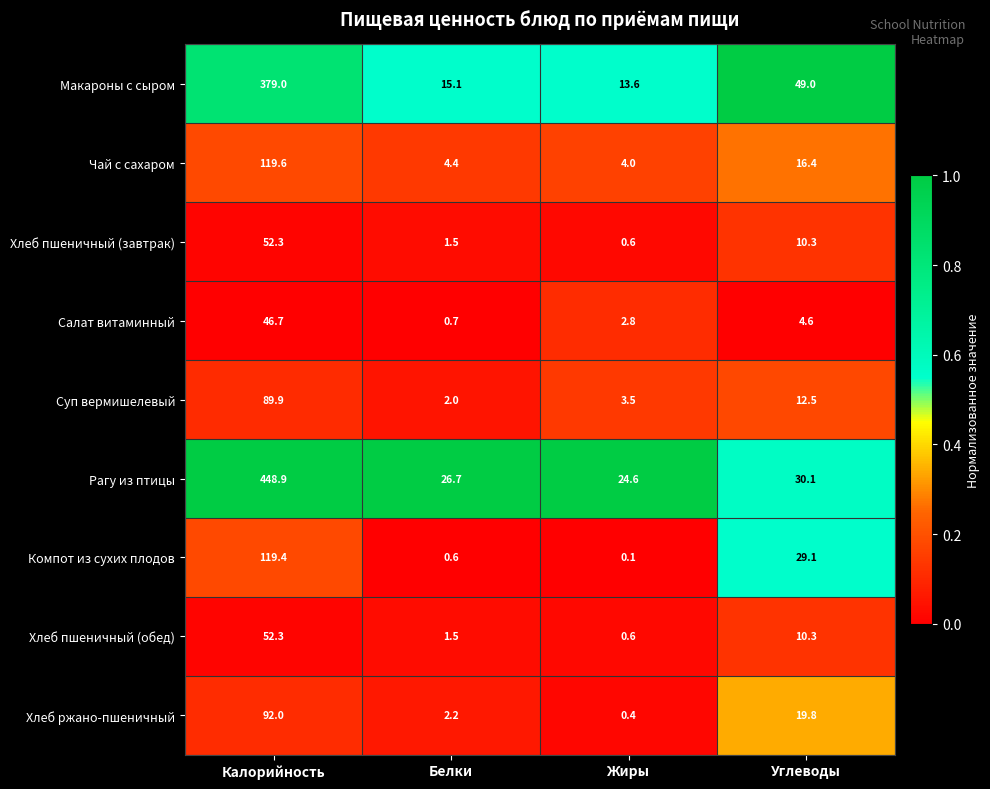

What is the total value across all series at Белки?

54.7